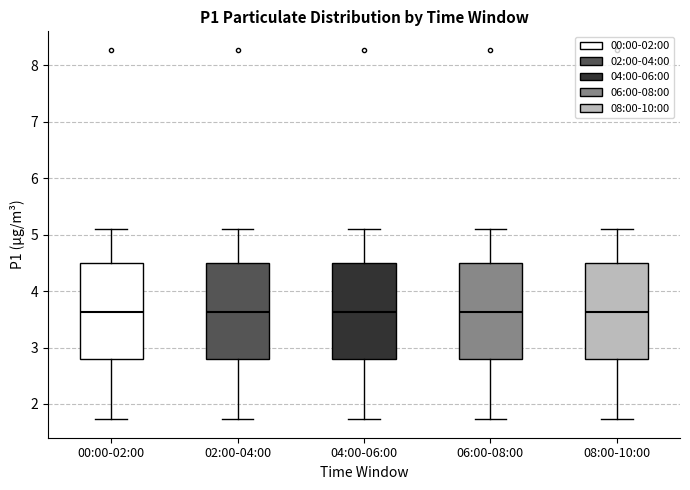

Reading left to right, transcribe this box plot: for each box, give where its median line is, the range the box spans, and where its two whiskers end, as read against the y-axis. The values are not printed on the chart, so give them approximately, as read against the axis.

00:00-02:00: median 3.6, box 2.8 to 4.5, whiskers 1.7 to 5.1
02:00-04:00: median 3.6, box 2.8 to 4.5, whiskers 1.7 to 5.1
04:00-06:00: median 3.6, box 2.8 to 4.5, whiskers 1.7 to 5.1
06:00-08:00: median 3.6, box 2.8 to 4.5, whiskers 1.7 to 5.1
08:00-10:00: median 3.6, box 2.8 to 4.5, whiskers 1.7 to 5.1